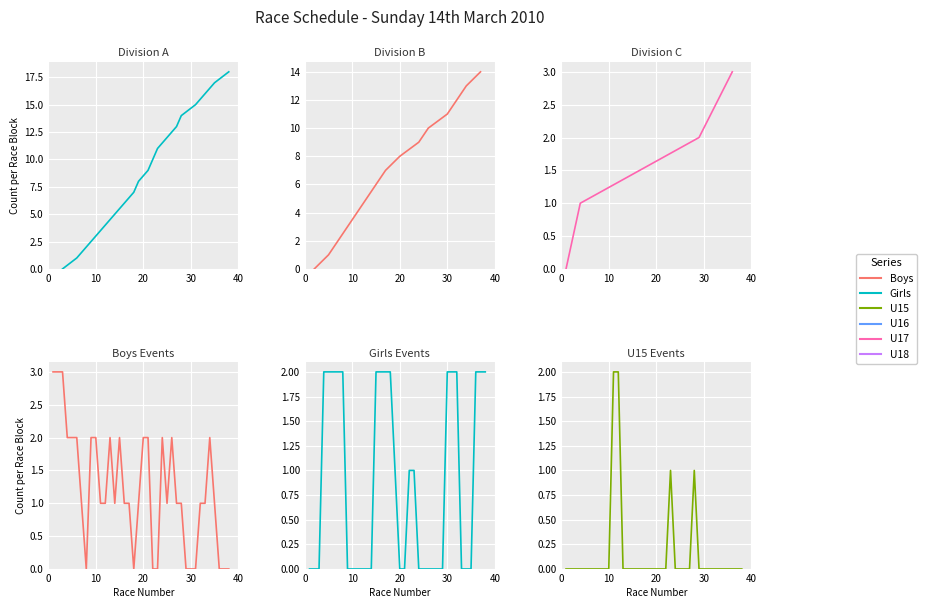

List the series in order of their overall mean, highest first.

Boys, Girls, U15